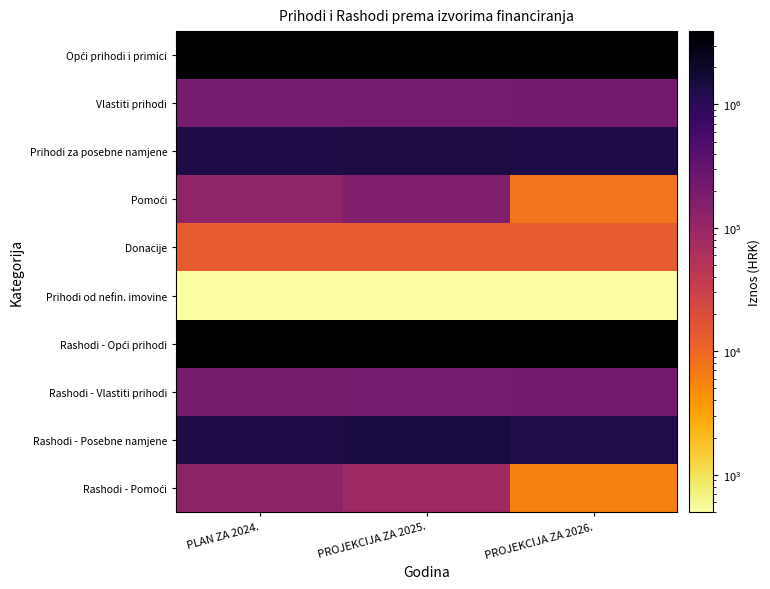

What is the maximum value shown in the chart?

3925434